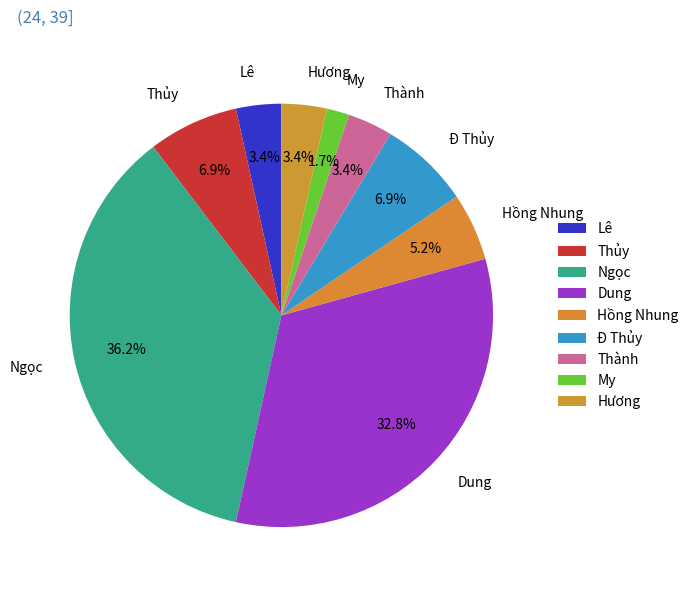

How many slices are in this pie chart?

9